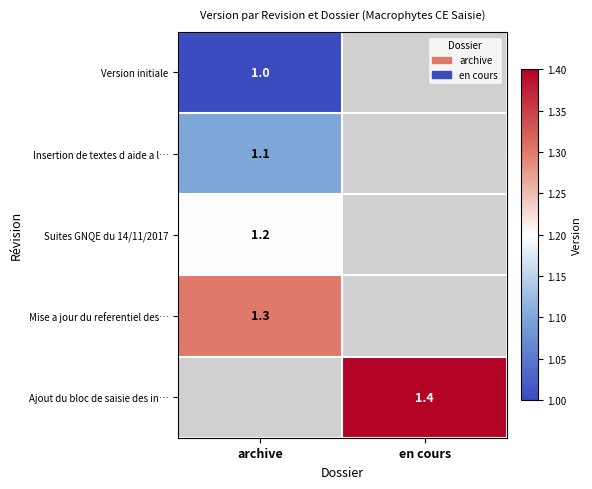

True or false: Version initiale has a value of 0.4 at archive.

False